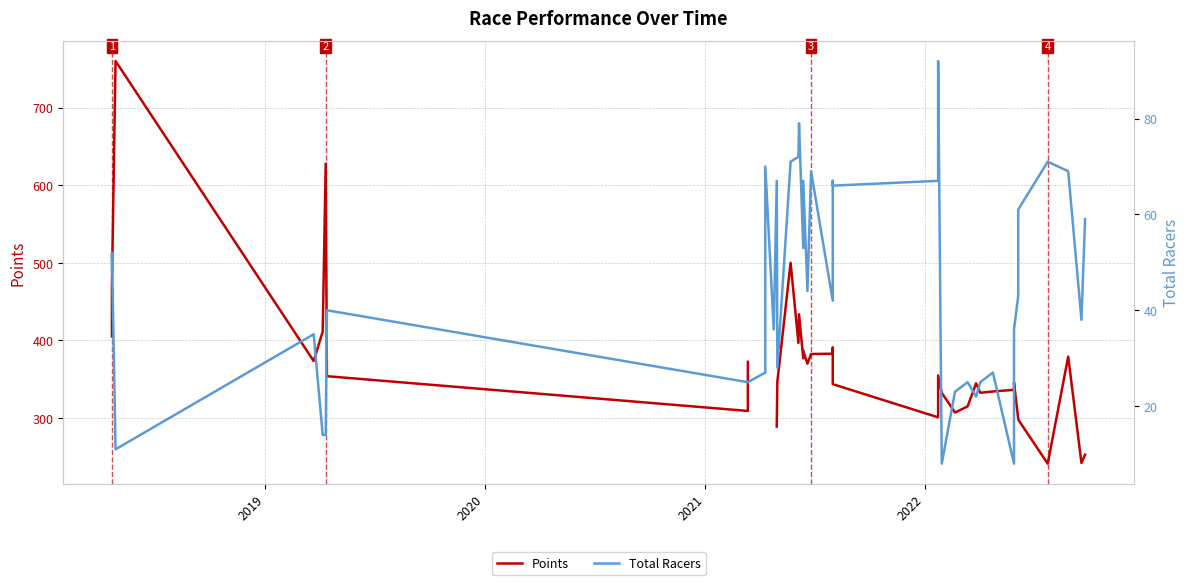

List the series in order of their peak value, lowest first.

Total Racers, Points